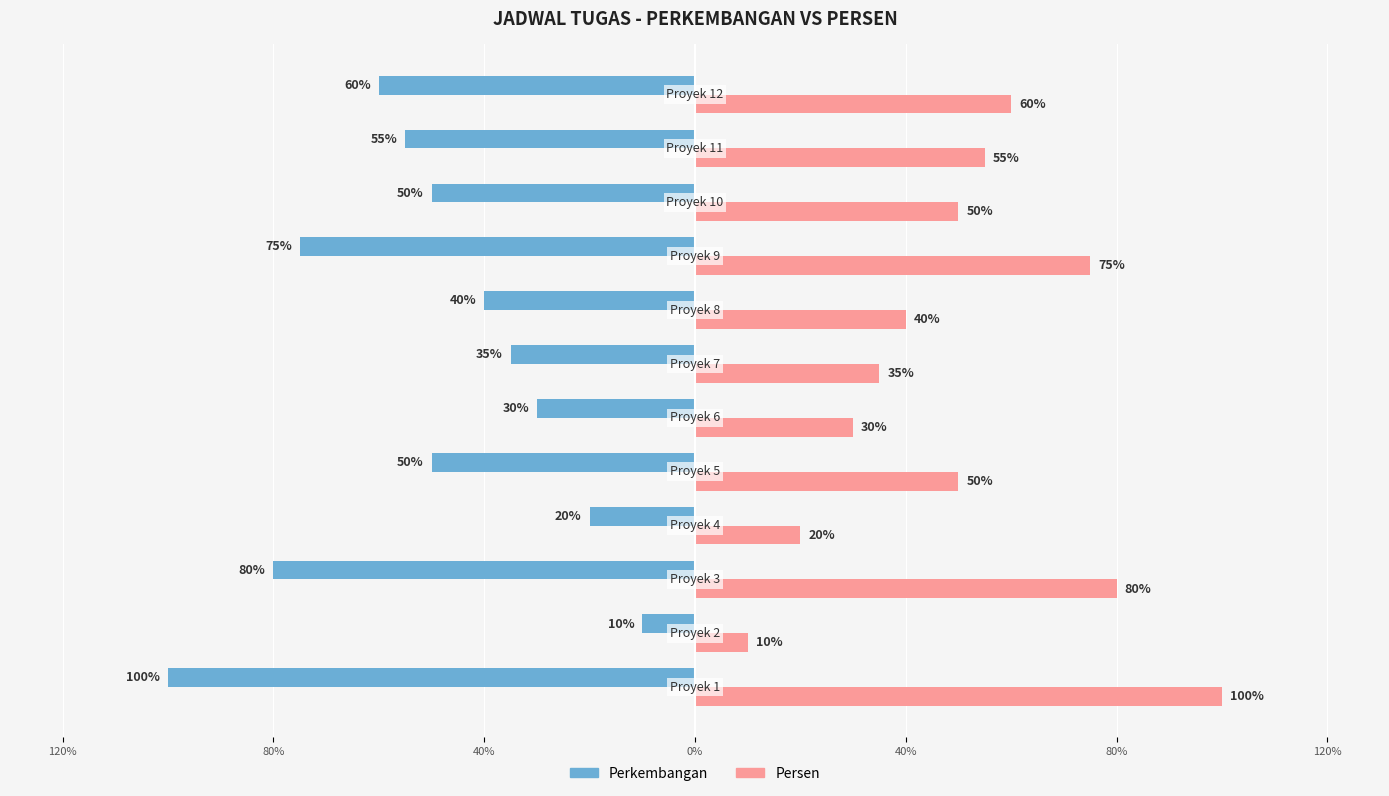

What is the maximum value for Perkembangan?

-0.1